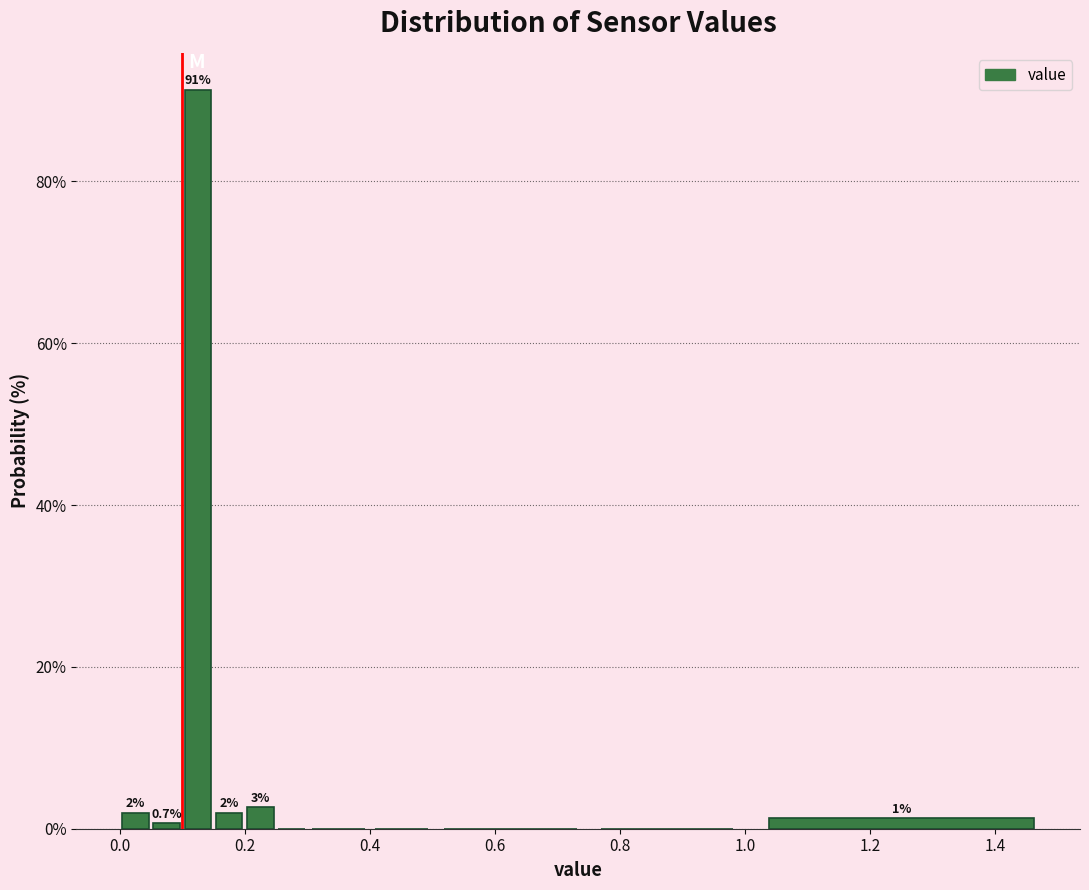

Read against the x-axis, roughly where is the centre of the tallest bar?

0.12